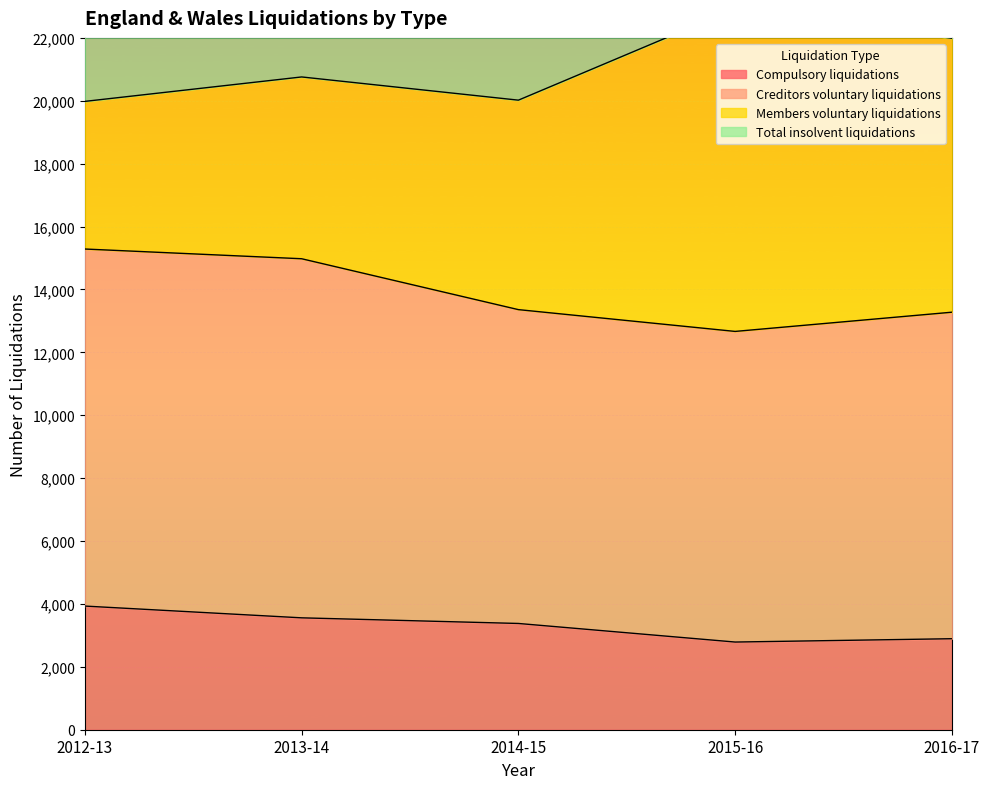

The value of Compulsory liquidations at 2012-13 is 5726. True or false?

False